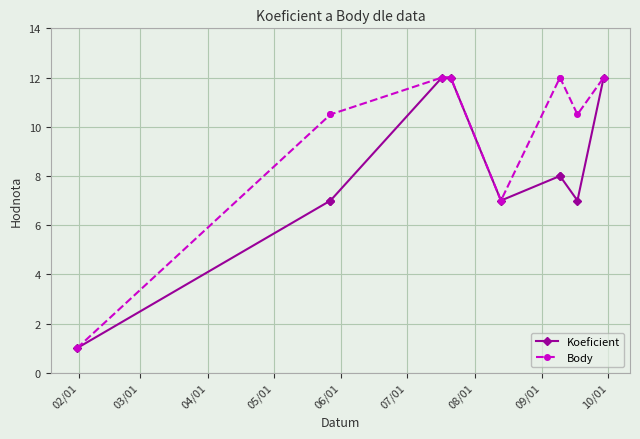

What is the lowest value of the Body series?

1.0